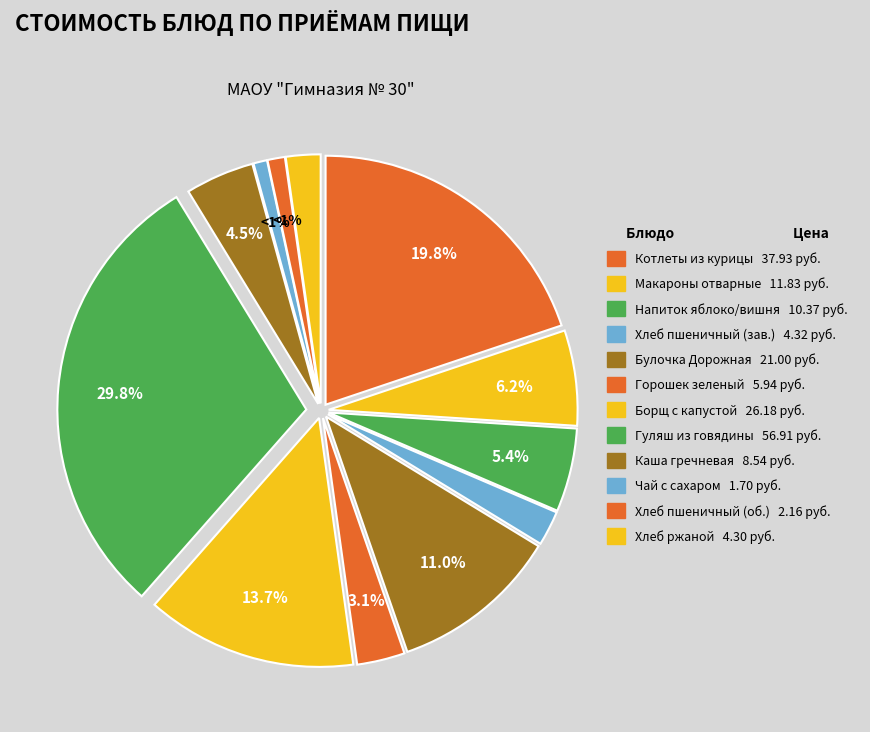

How many slices are in this pie chart?

12